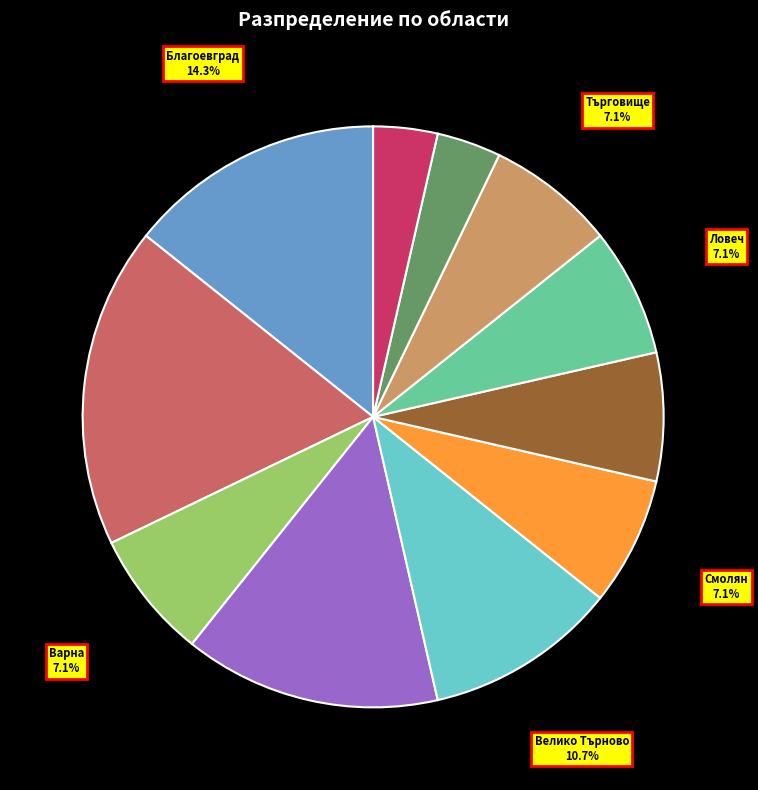

Does any single category account for the majority?

No